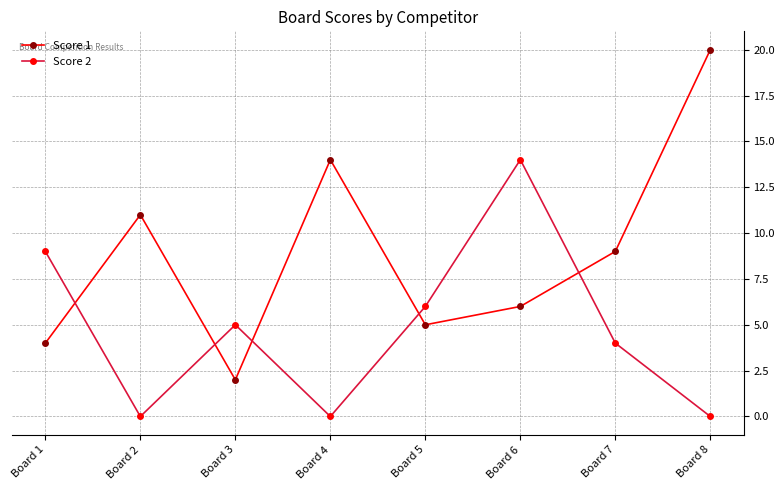

Read the Score 1 value at Board 4.

14